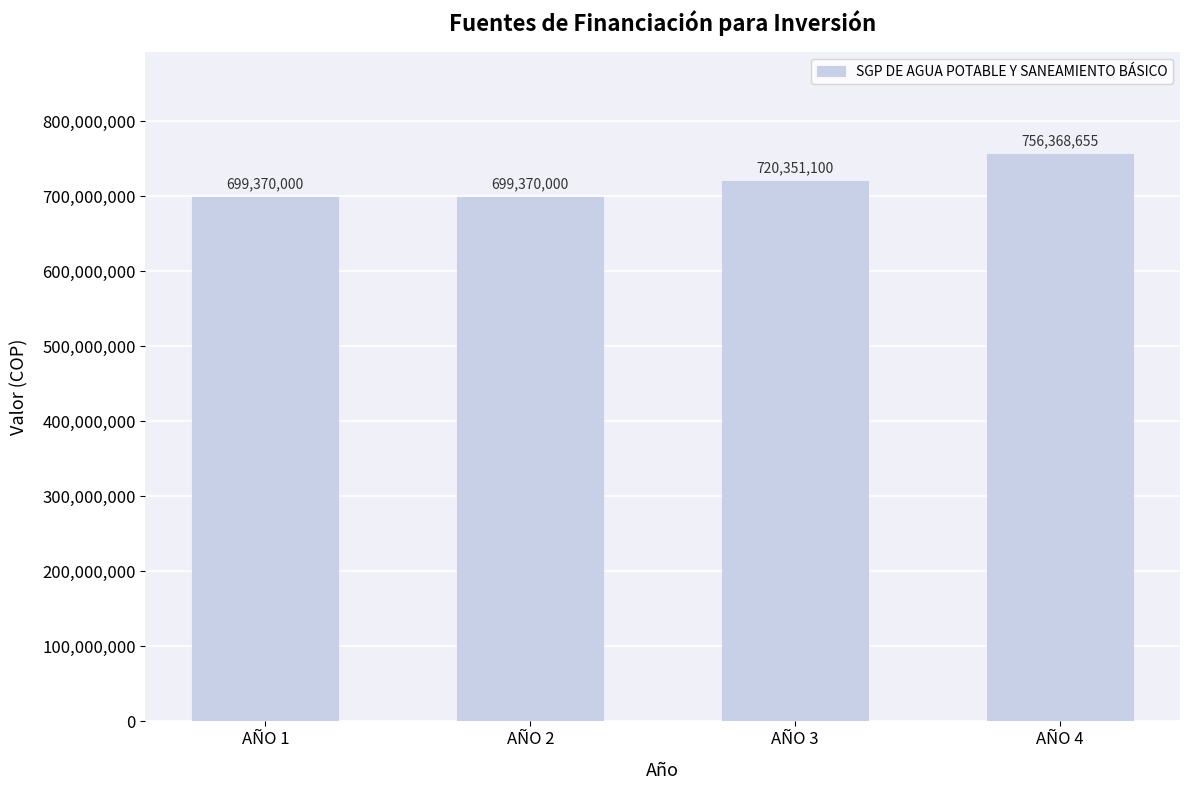

Reading left to right, transcribe all the data shown in this chart.

AÑO 1=699370000	AÑO 2=699370000	AÑO 3=720351100	AÑO 4=756368655